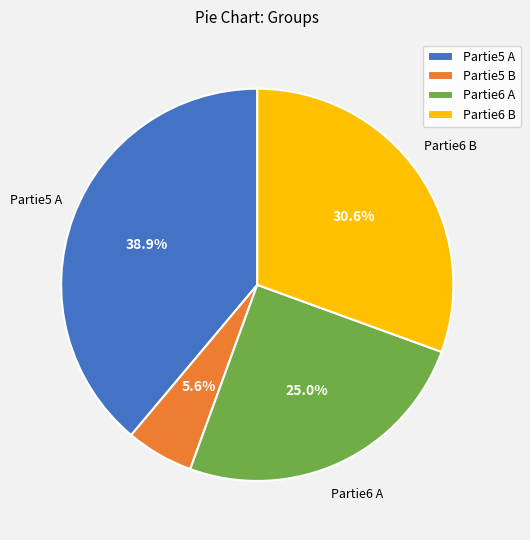

Do Partie6 A and Partie5 B together represent more than half of the pie?

No